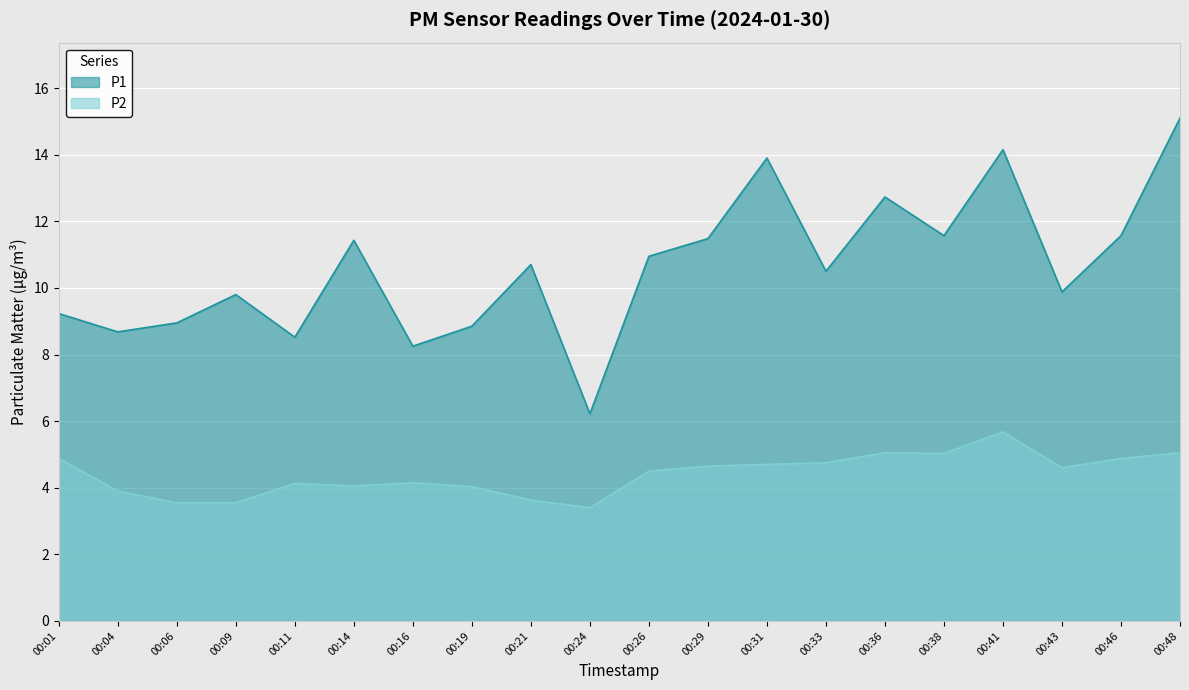

Reading right to left, transcribe all the data shown in this chart.

P1: 00:48=15.1	00:46=11.6	00:43=9.9	00:41=14.2	00:38=11.6	00:36=12.7	00:33=10.5	00:31=13.9	00:29=11.5	00:26=10.9	00:24=6.2	00:21=10.7	00:19=8.8	00:16=8.2	00:14=11.4	00:11=8.5	00:09=9.8	00:06=8.9	00:04=8.7	00:01=9.2
P2: 00:48=5.0	00:46=4.9	00:43=4.6	00:41=5.7	00:38=5.0	00:36=5.0	00:33=4.8	00:31=4.7	00:29=4.7	00:26=4.5	00:24=3.4	00:21=3.6	00:19=4.0	00:16=4.2	00:14=4.0	00:11=4.1	00:09=3.5	00:06=3.5	00:04=3.9	00:01=4.9